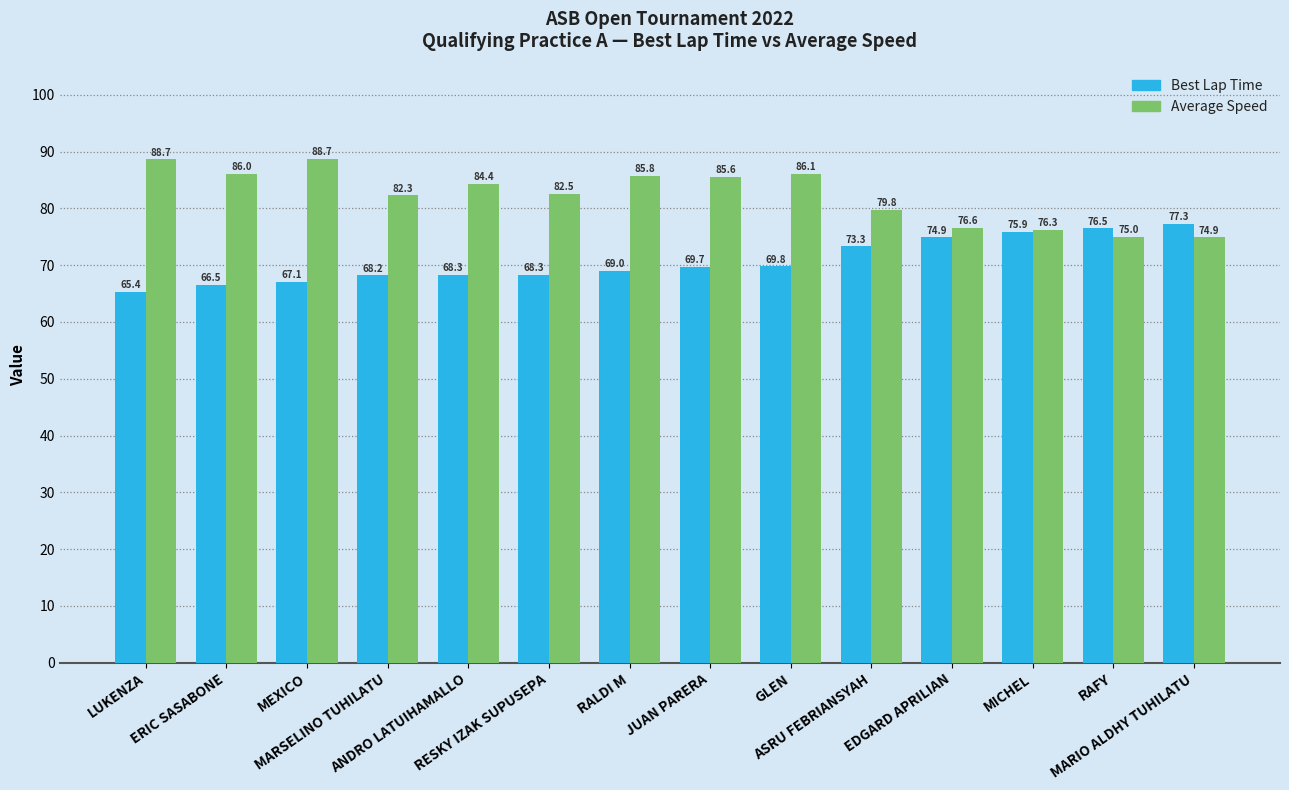

Is it true that Best Lap Time equals 24.4 at RALDI M?

False